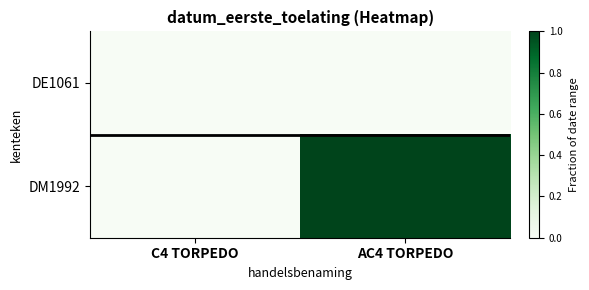

At how many categories does at least one series exceed 0?

1